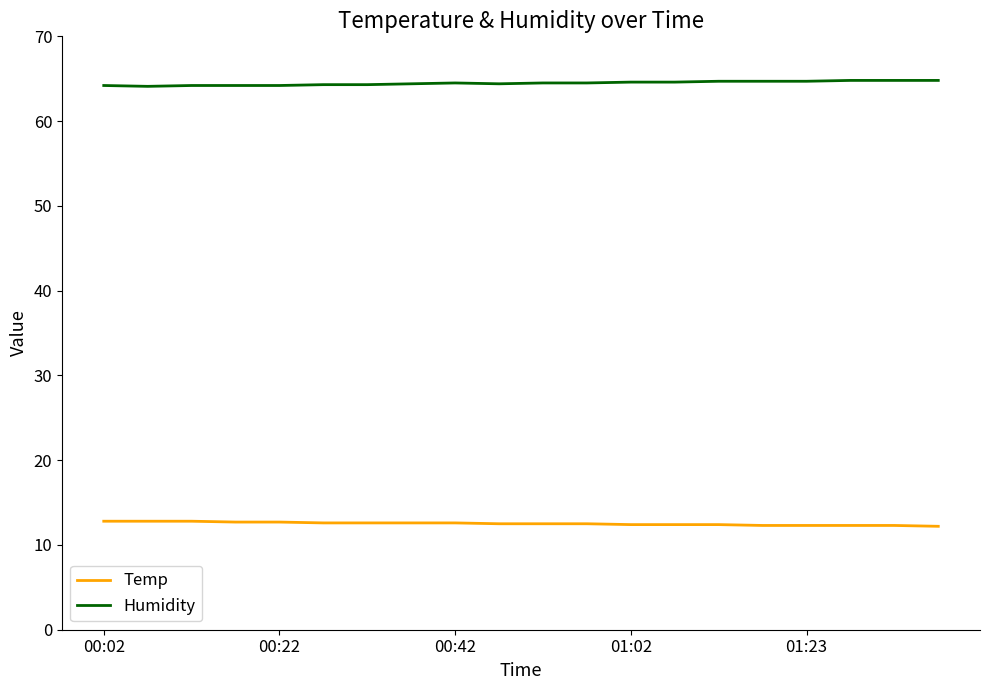

At how many categories does at least one series exceed 25?

20